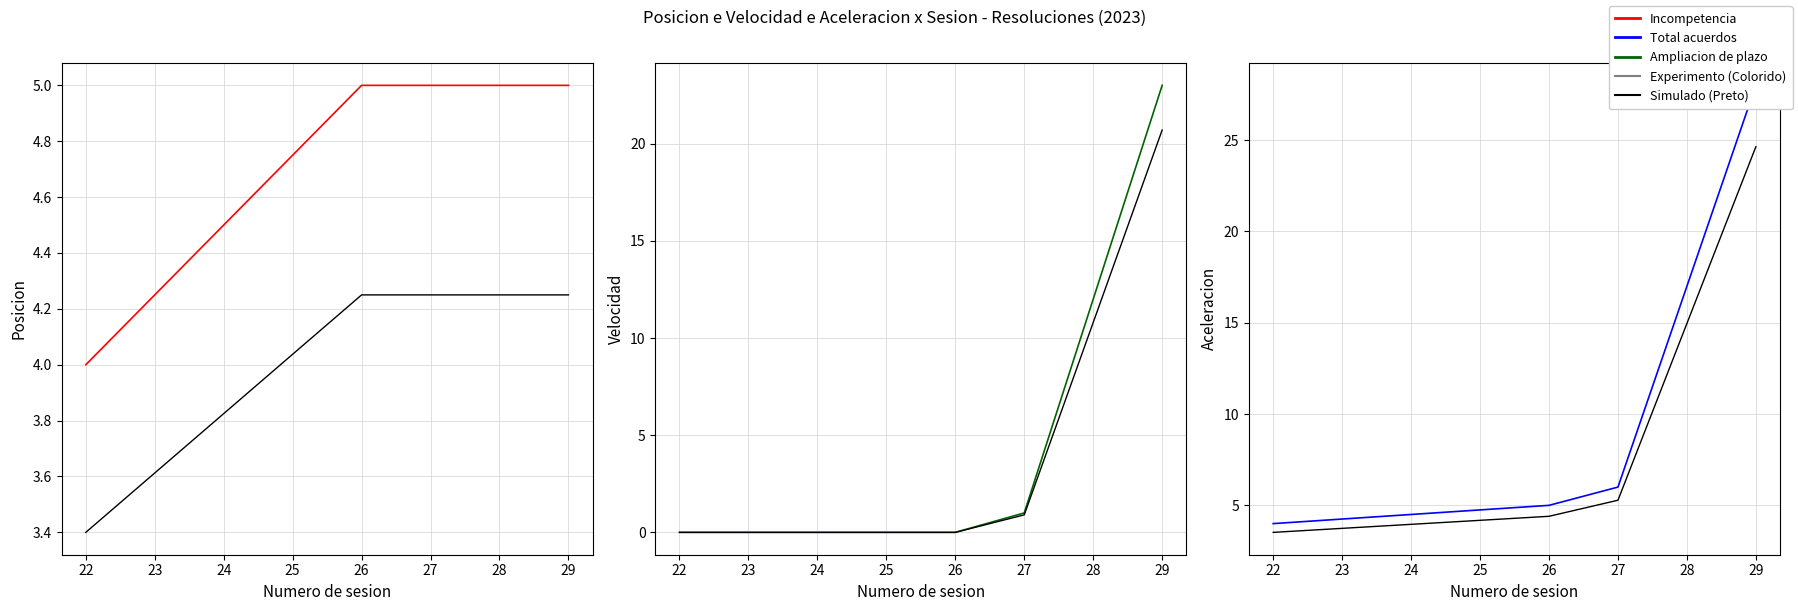

What is the greatest value displayed?

28.0